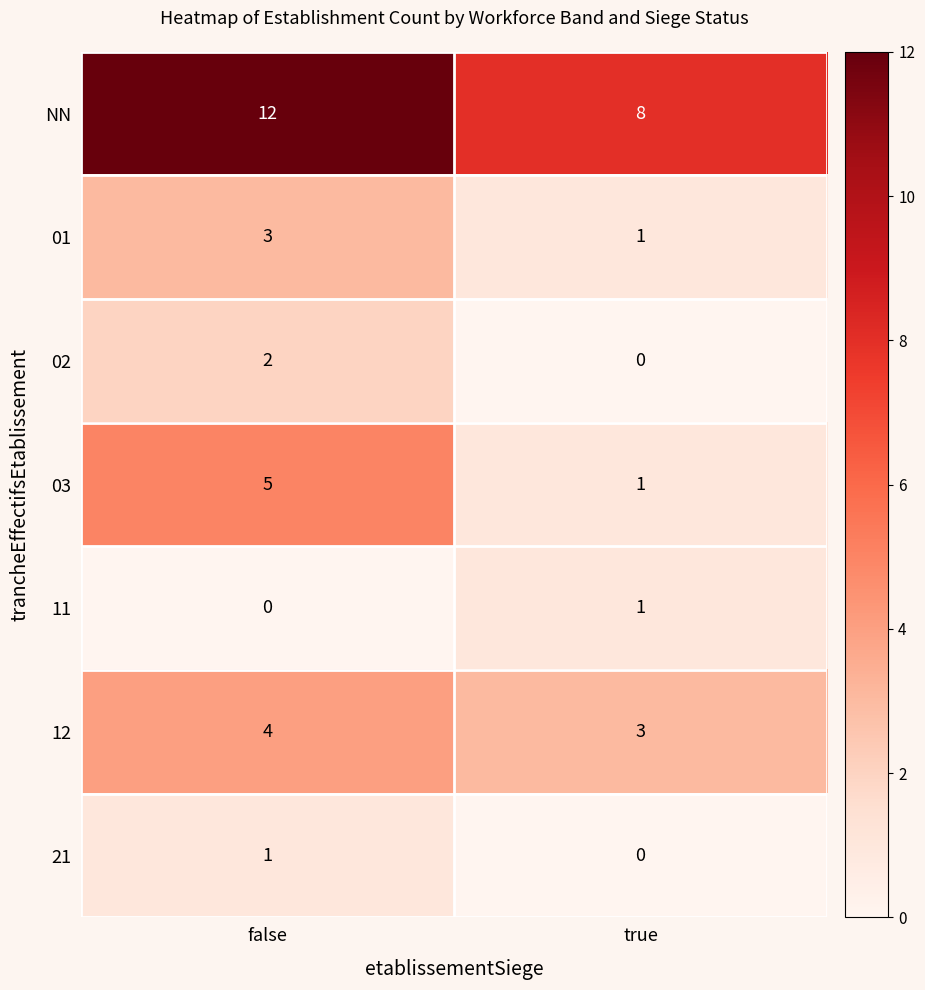

True or false: 01 has a value of 3 at false.

True